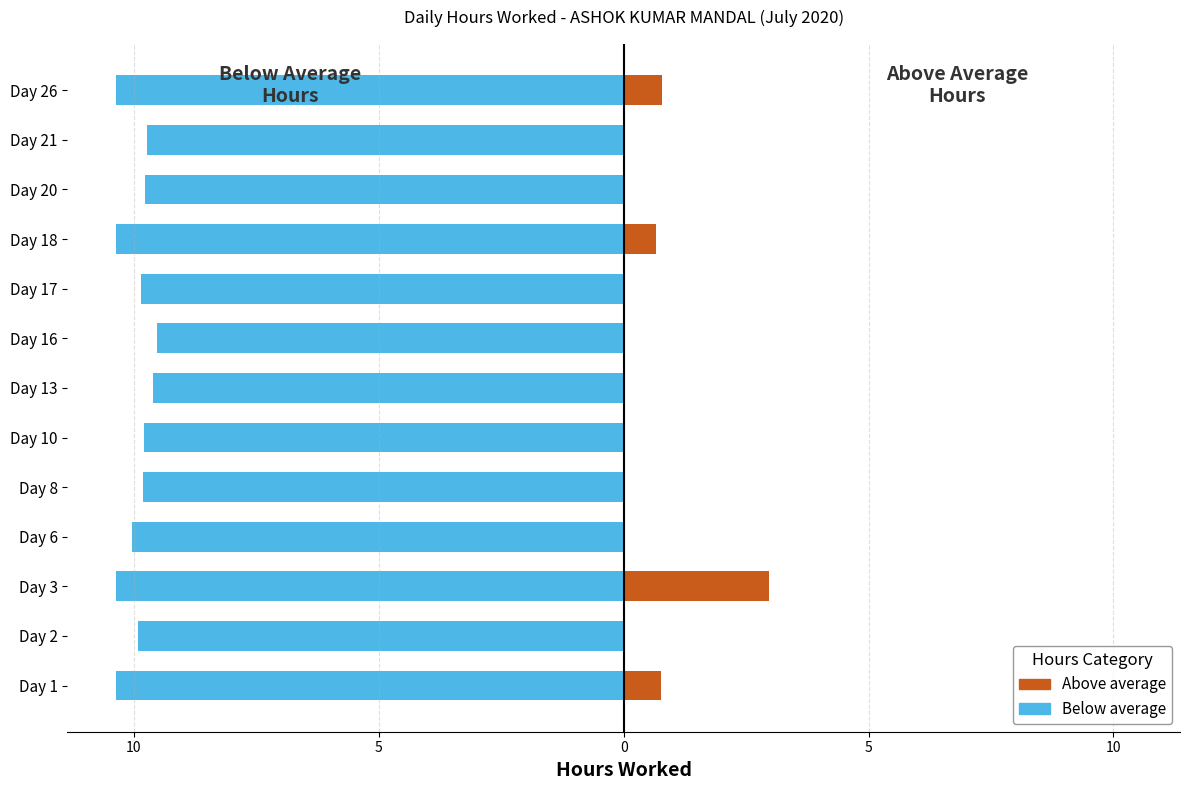

Which category has the lowest value in the Hours (above avg) series?

Day 2